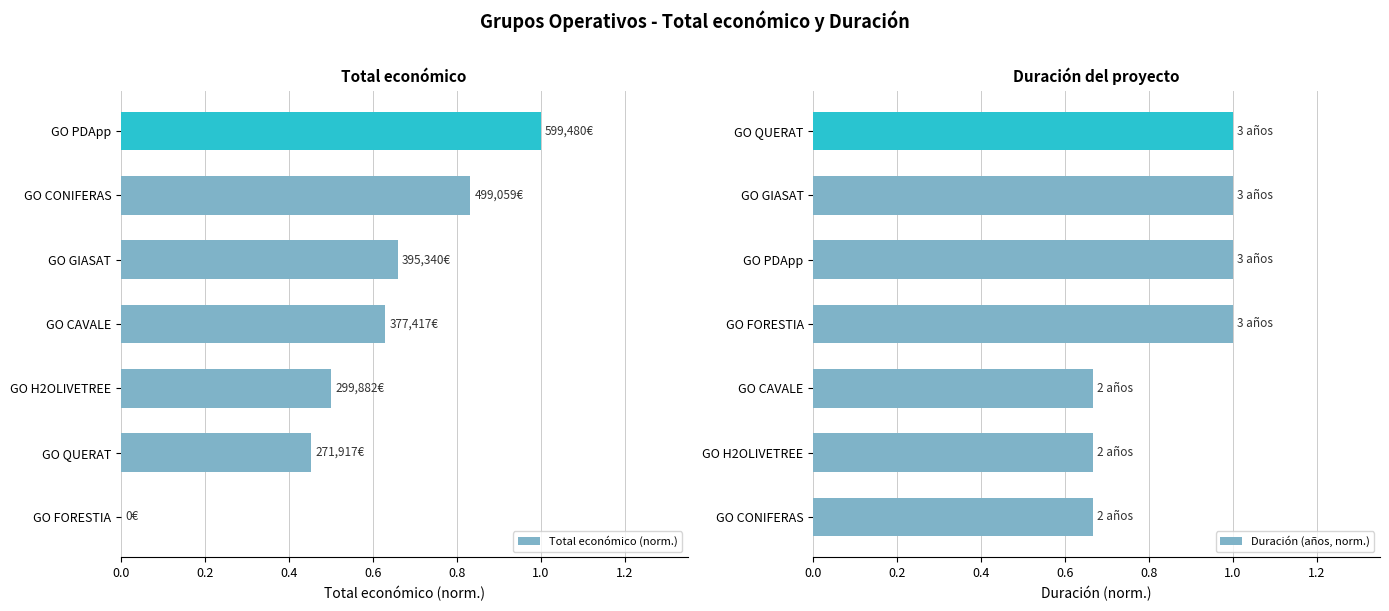

Reading right to left, what are all the values shown in this chart?

Total económico (norm.): 1.0	0.8	0.7	0.6	0.5	0.5	0.0
Duración (años, norm.): 1.0	1.0	1.0	1.0	0.7	0.7	0.7